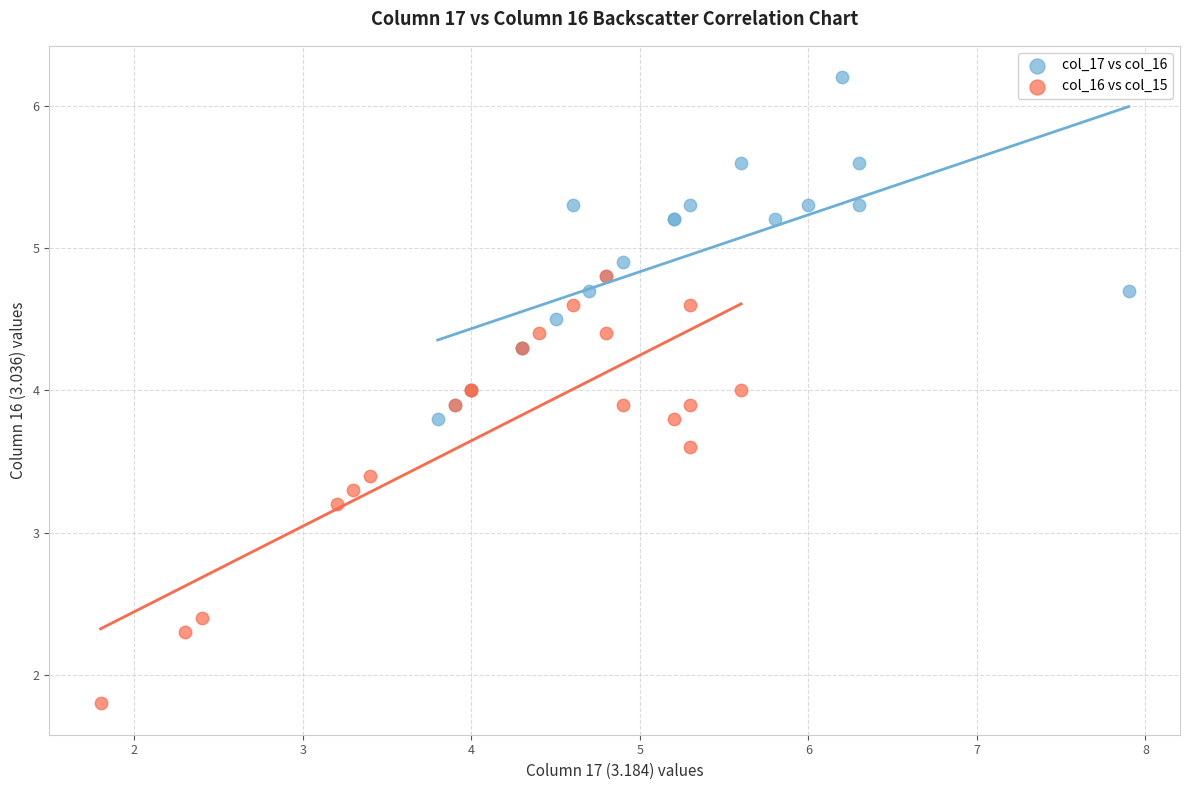

What are all the series names shown in the legend?

col_17 vs col_16, col_16 vs col_15